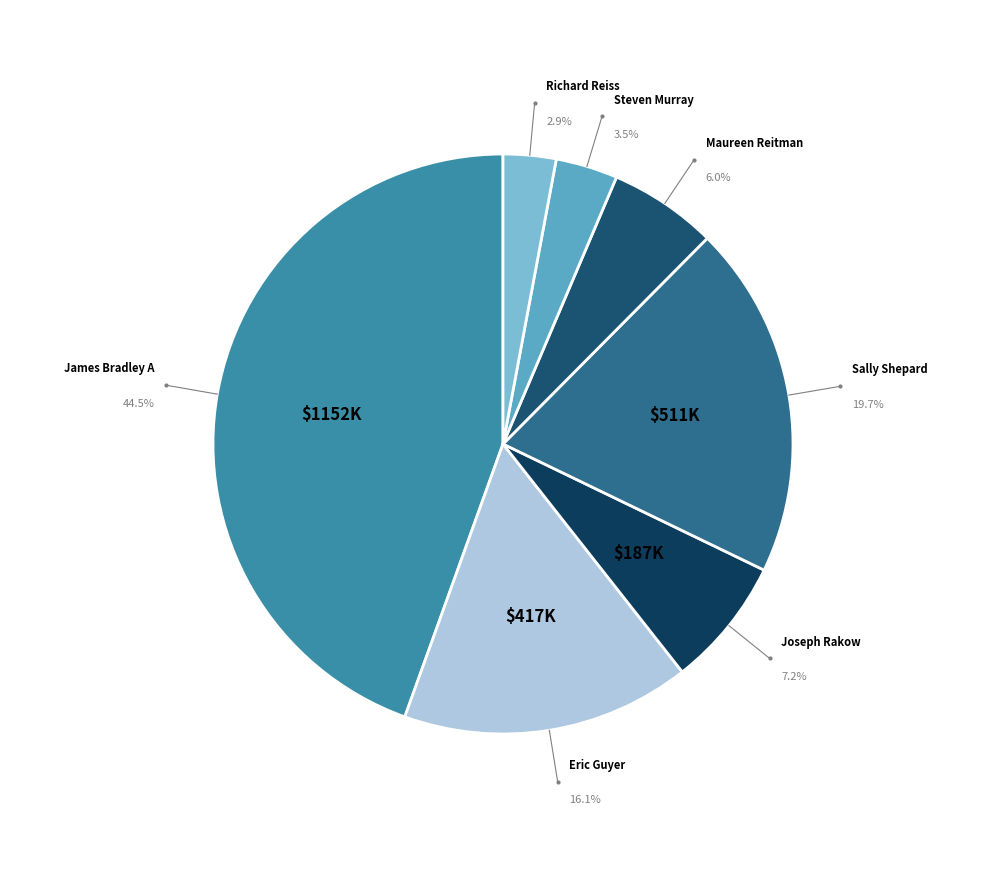

Which has a higher value, Sally Shepard or James Bradley A?

James Bradley A